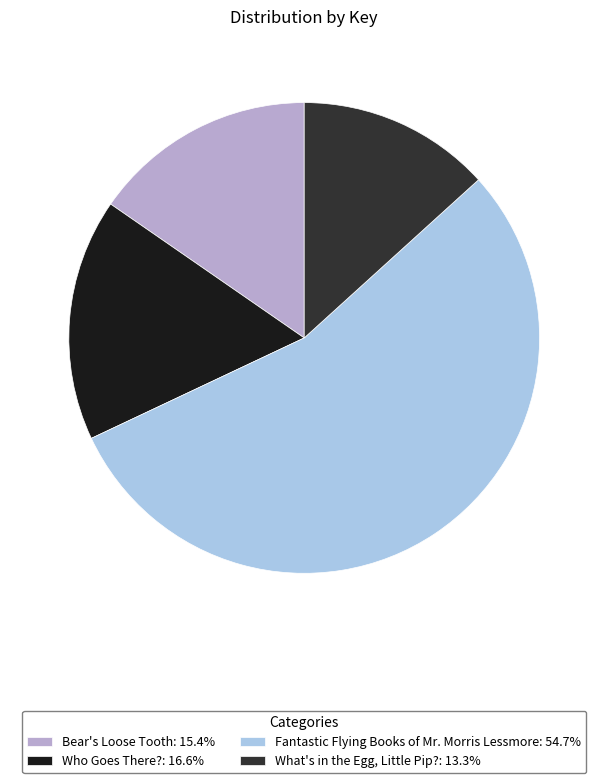

What is the ratio of the value at Who Goes There?: 16.6% to the value at What's in the Egg, Little Pip?: 13.3%?

1.3